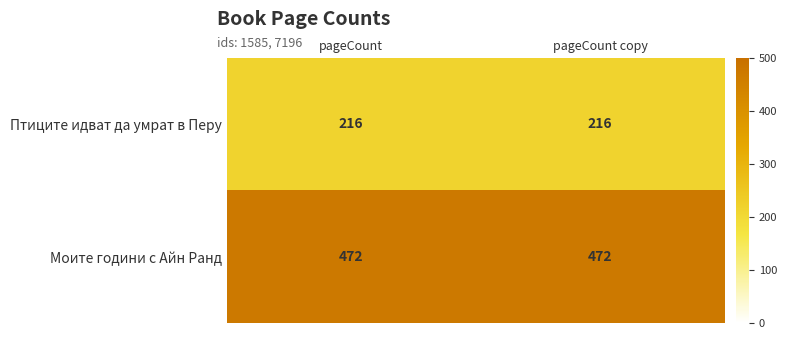

What is the average value of the Птиците идват да умрат в Перу series?

216